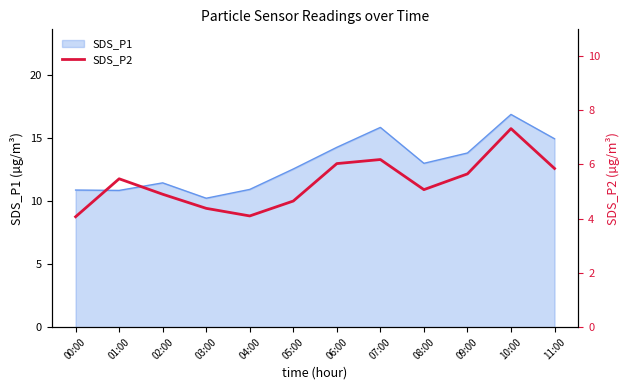

Approximately how many times larger is the value at 09:00 compared to 08:00?

1.1